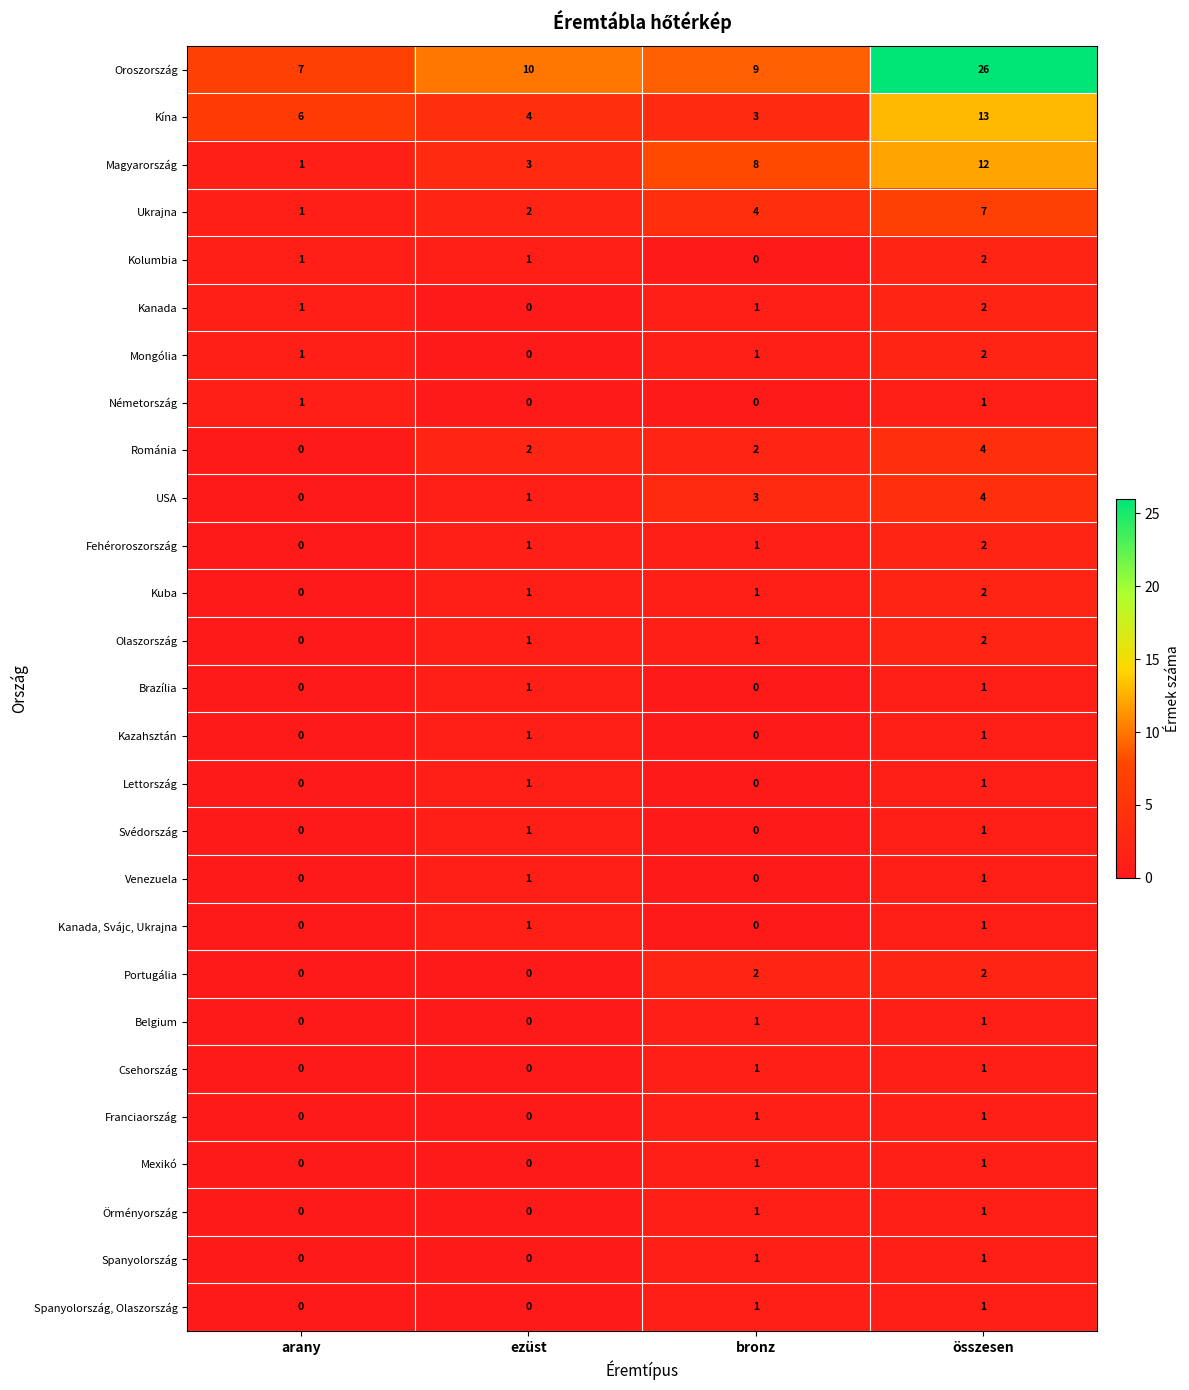

Count the number of data series in this chart.

27